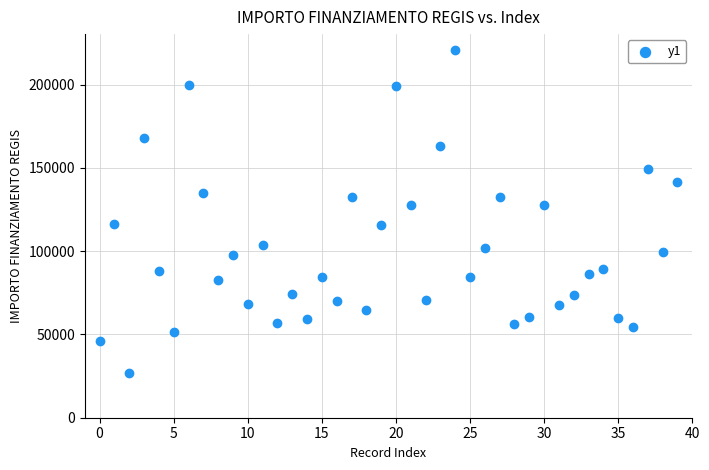

What is the range of Y values (max minus min)?

193933.1